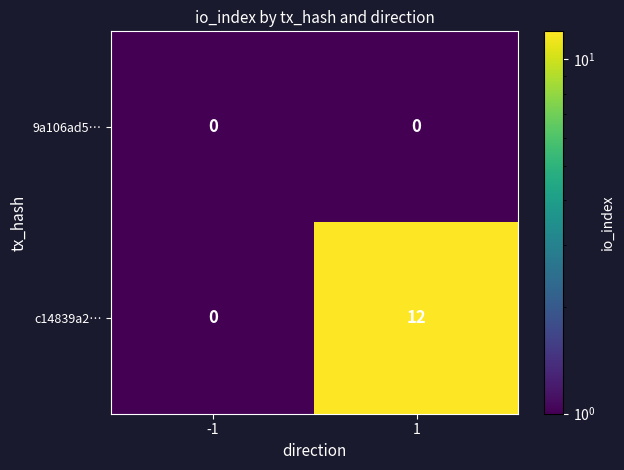

Reading left to right, extract all data points from this chart.

9a106ad5…: -1=0	1=0
c14839a2…: -1=0	1=12